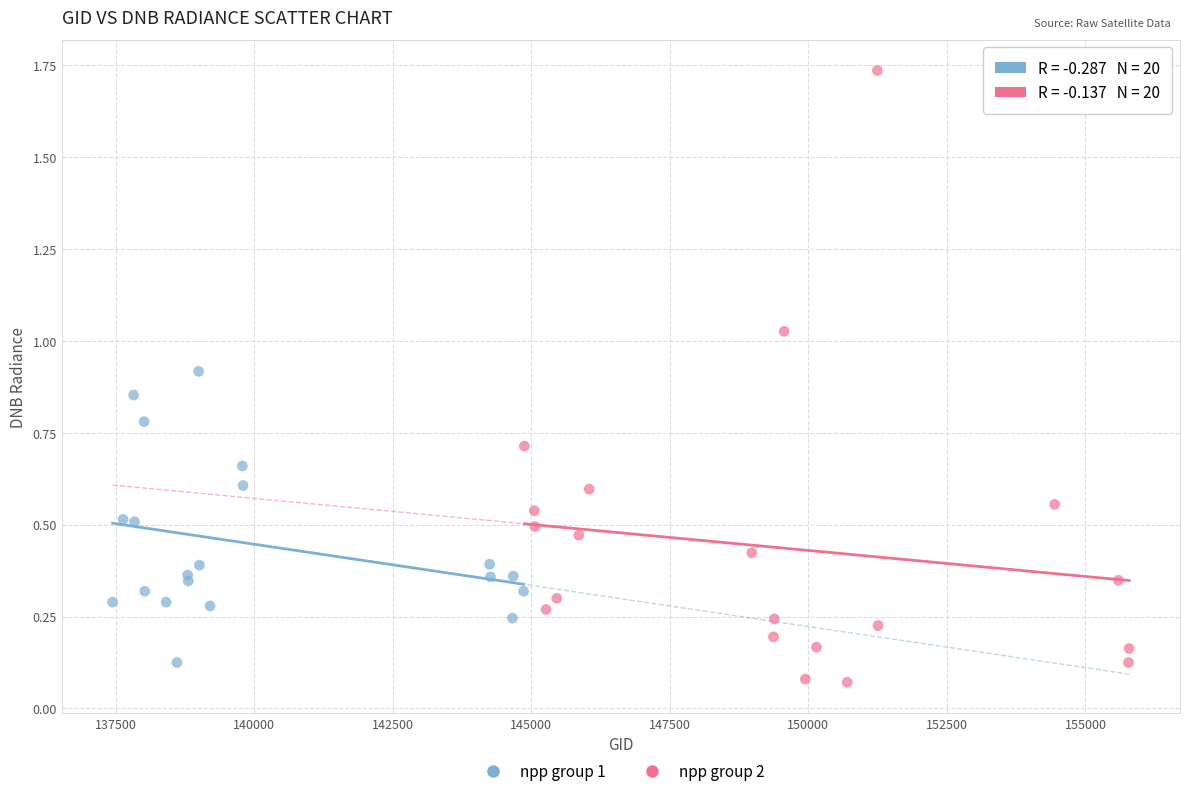

Which series has the widest spread of Y values?

npp group 2